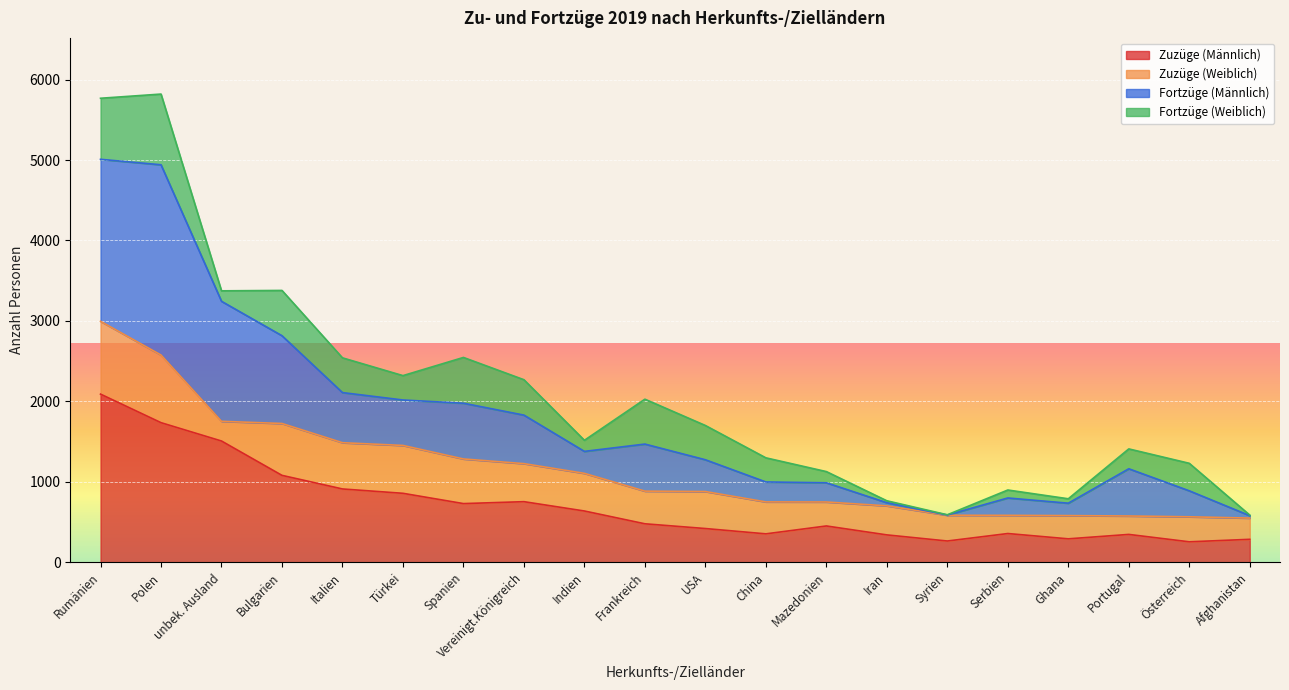

What is the total value across all series at USA?

1700